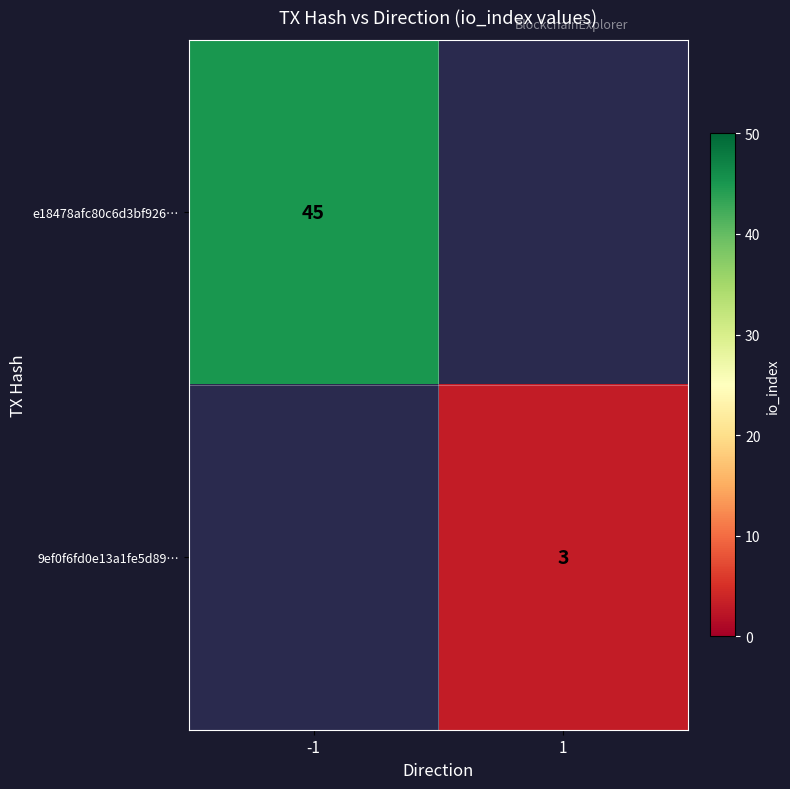

Which has a higher value, 1 or -1?

-1